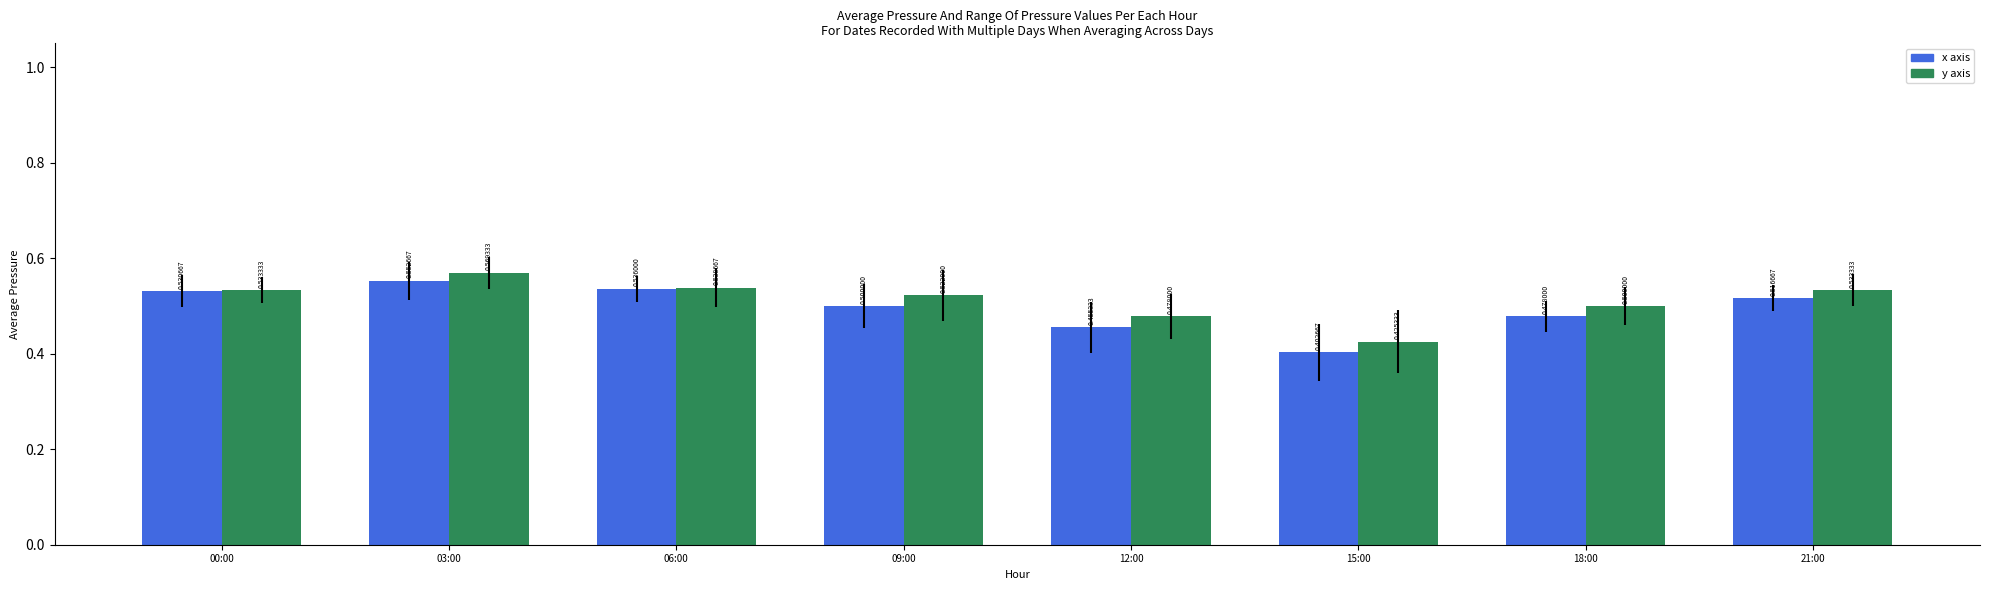

Rank the series by their average value, from highest to lowest.

y axis, x axis